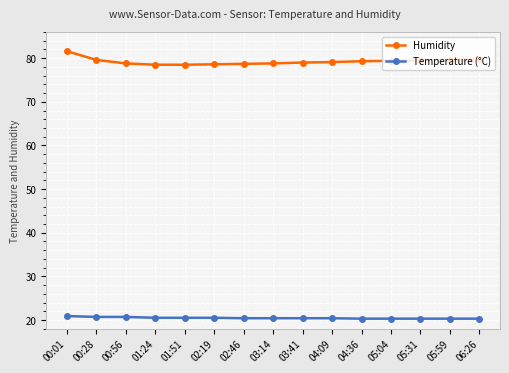

True or false: Humidity and Temperature (°C) intersect in this chart.

False